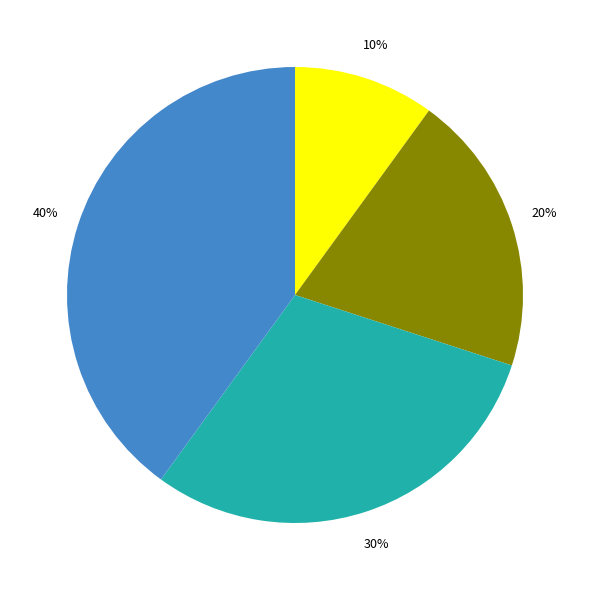

Is there a majority slice in this chart?

No